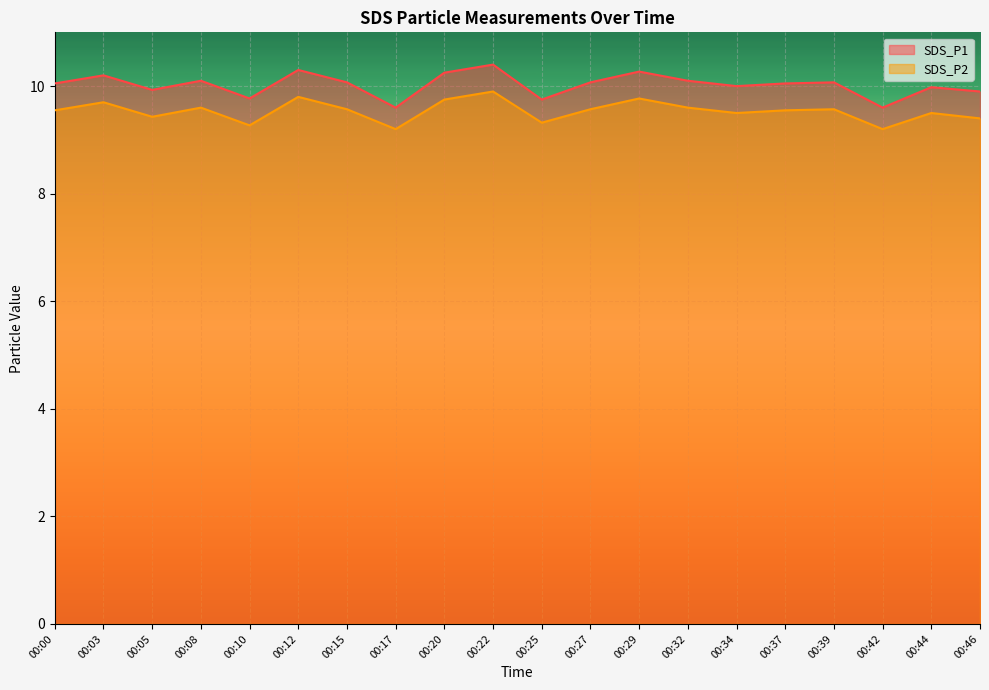

Which series has the largest total across all categories?

SDS_P1